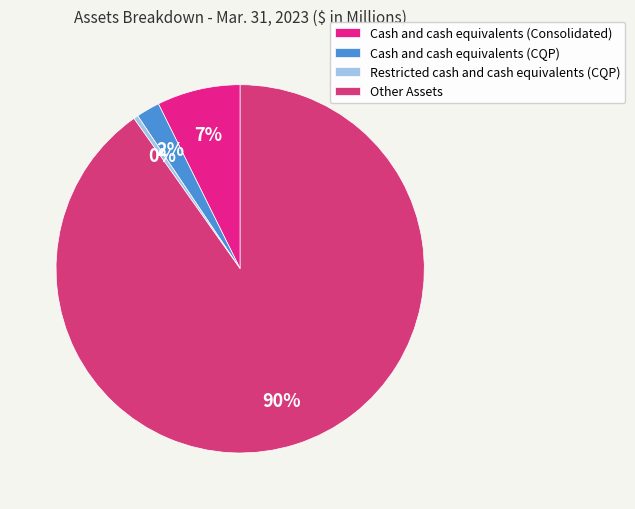

To the nearest percent, what is the combined percentage of Other Assets and Cash and cash equivalents (Consolidated)?

98%